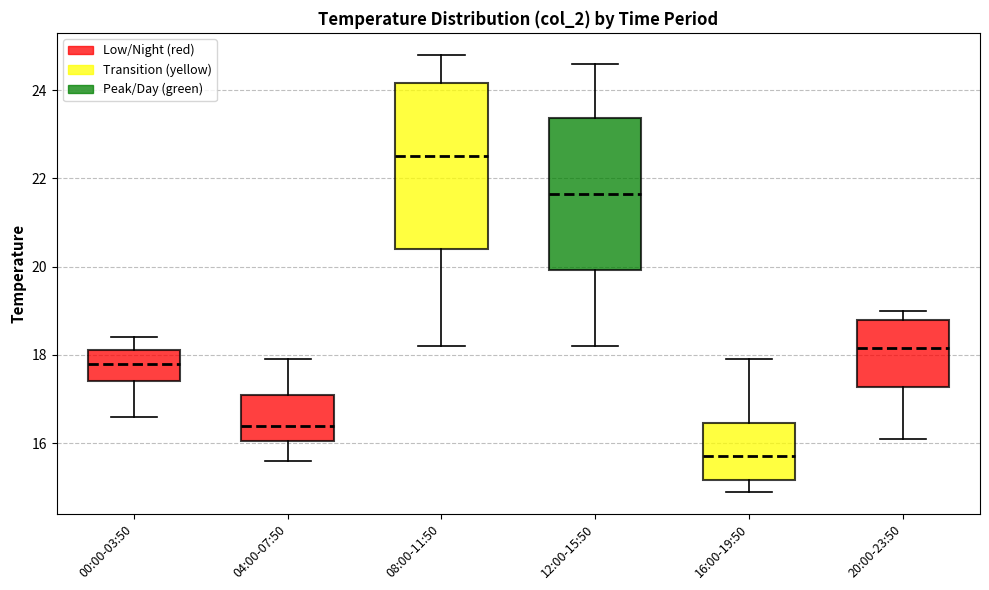

Comparing the boxes themselves (not the whiskers), which one is the tallest?

08:00-11:50